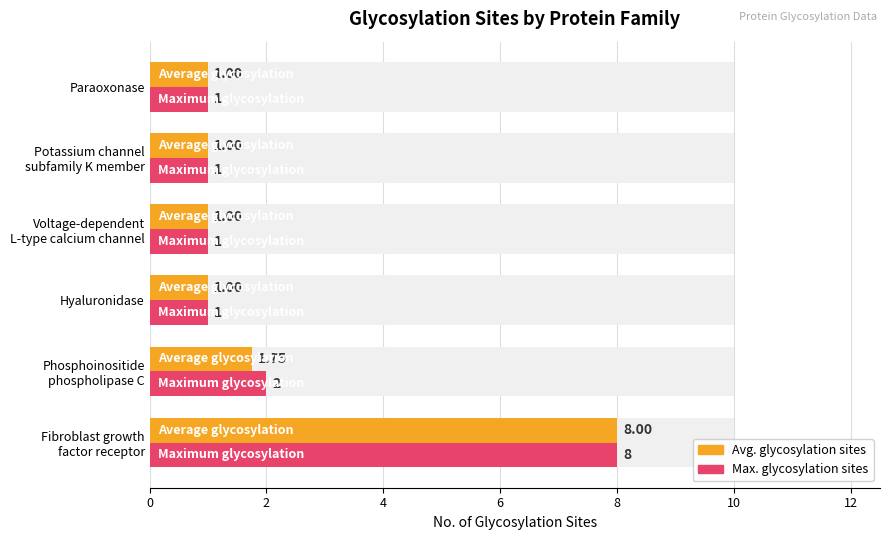

Reading left to right, list all the values displayed in this chart.

Avg. glycosylation sites: 0=8.0	2=1.8	4=1.0	6=1.0	8=1.0	10=1.0
Max. glycosylation sites: 0=8.0	2=2.0	4=1.0	6=1.0	8=1.0	10=1.0